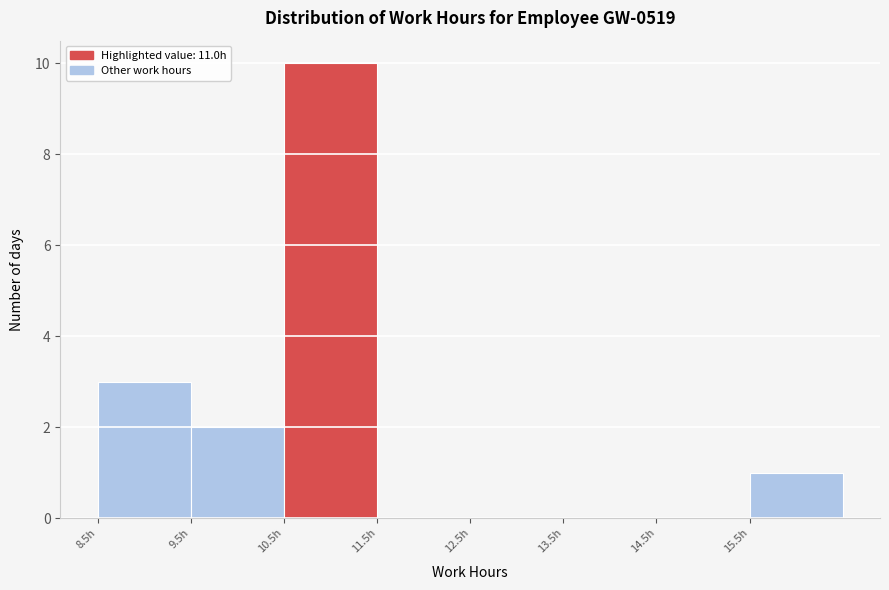

Reading left to right, list every bar in this chart as the range it spans on the x-axis followed by its height. The values are not printed on the chart, so give them approximately, as read against the axis.

8.5 to 9.5: 3
9.5 to 10.5: 2
10.5 to 11.5: 10
11.5 to 12.5: 0
12.5 to 13.5: 0
13.5 to 14.5: 0
14.5 to 15.5: 0
15.5 to 16.5: 1